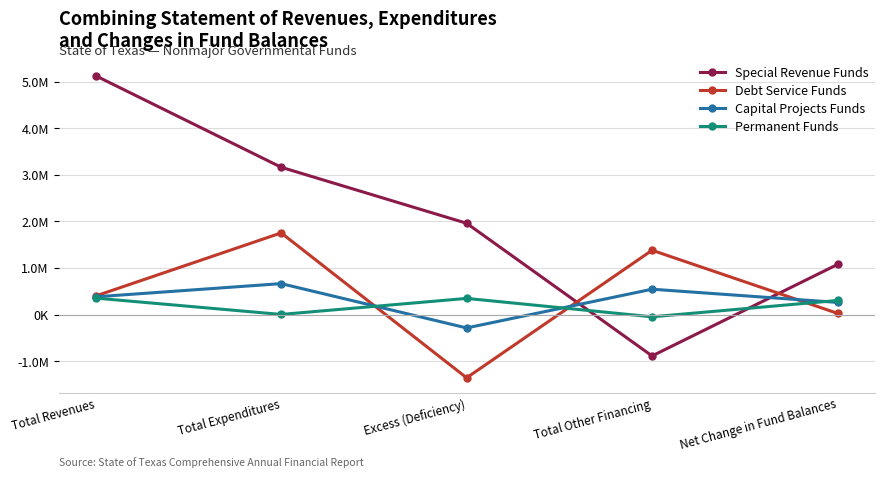

Does the chart have visible grid lines?

Yes